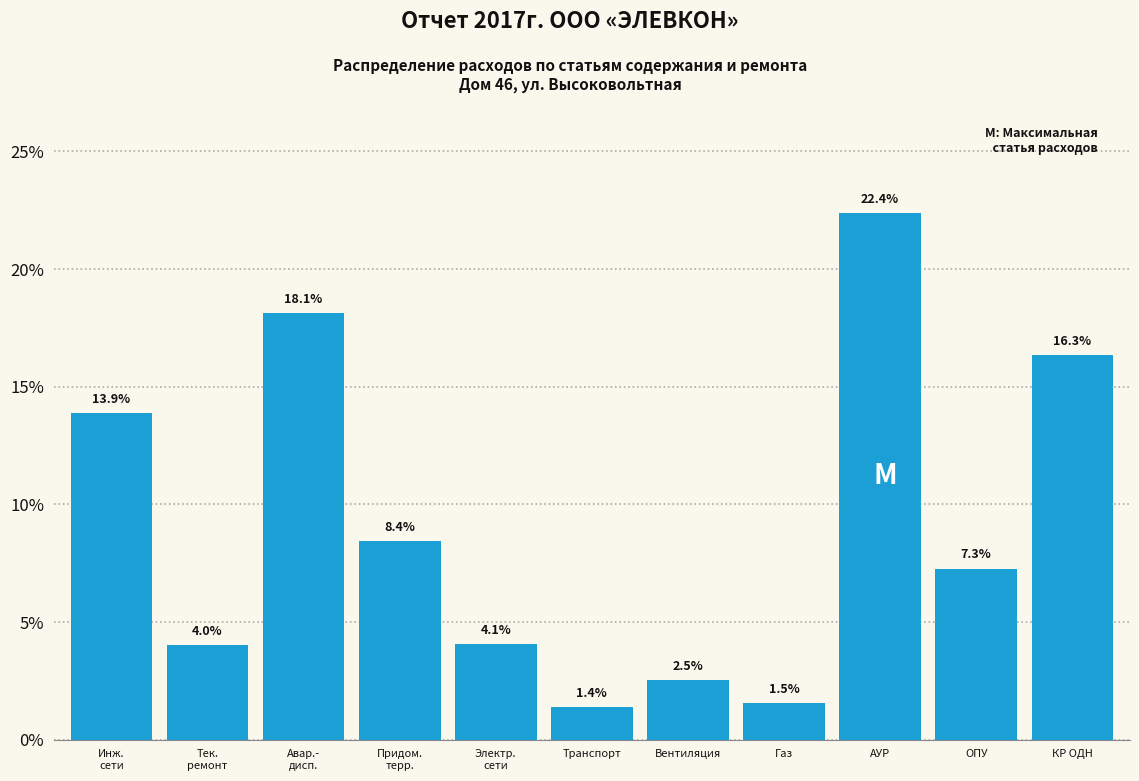

Reading left to right, transcribe all the data shown in this chart.

13.9	4.0	18.1	8.4	4.1	1.4	2.5	1.5	22.4	7.3	16.3